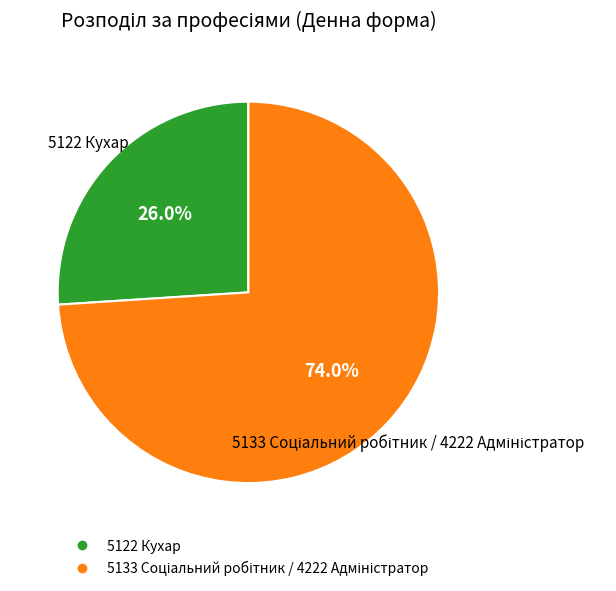

Is there any slice that represents more than half of the pie?

Yes